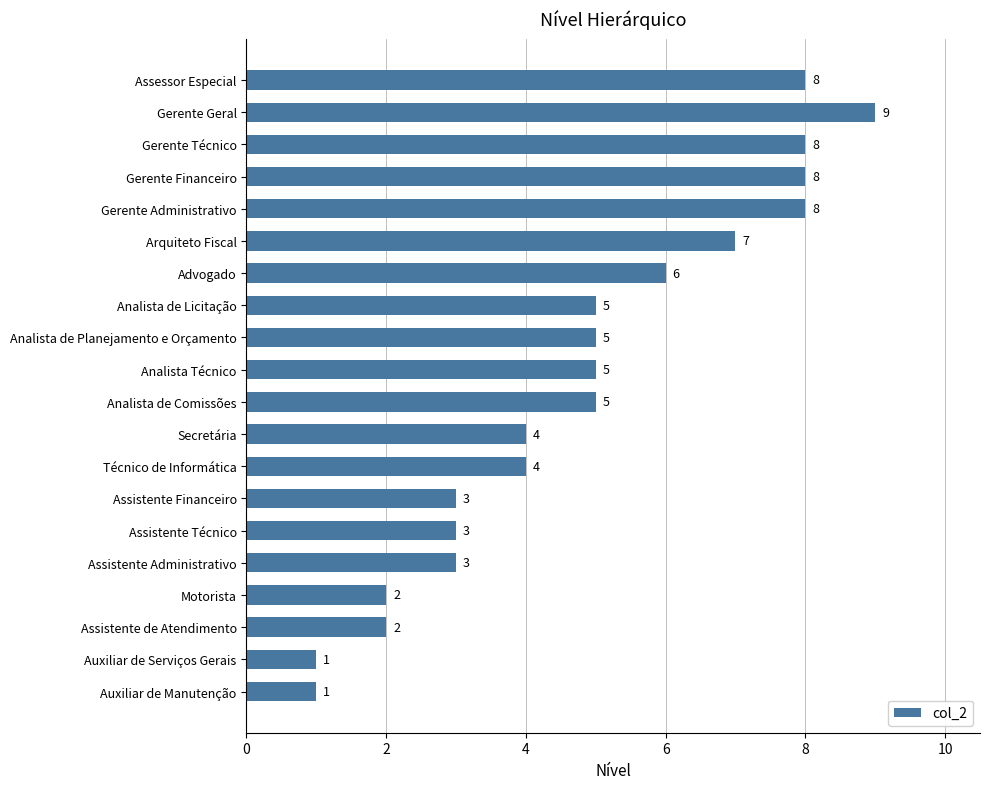

What is the ratio of the value at Gerente Financeiro to the value at Gerente Técnico?

1.0